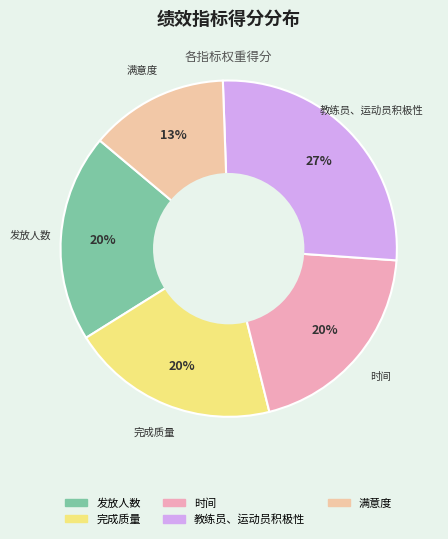

Is there any slice that represents more than half of the pie?

No